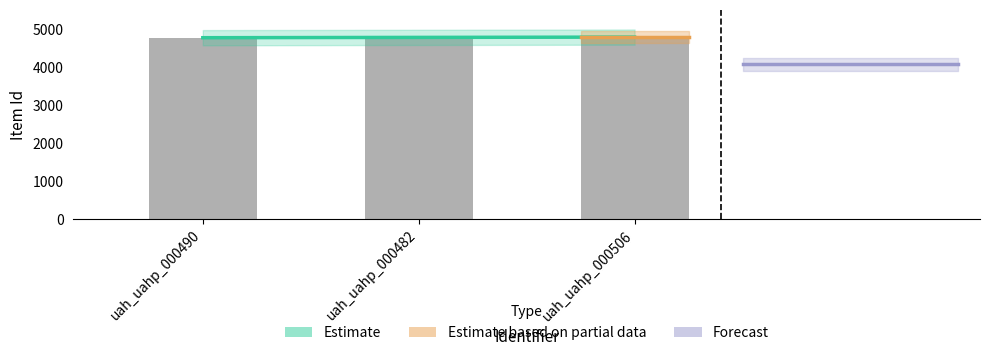

The chart shows a value of 6561 at uah_uahp_000490. True or false?

False